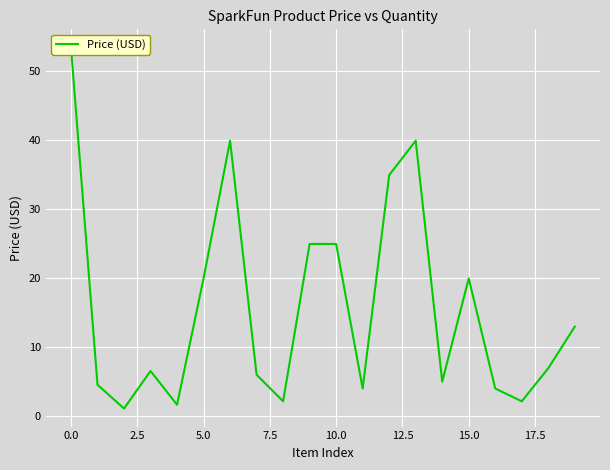

How many data points are less than 6?

9